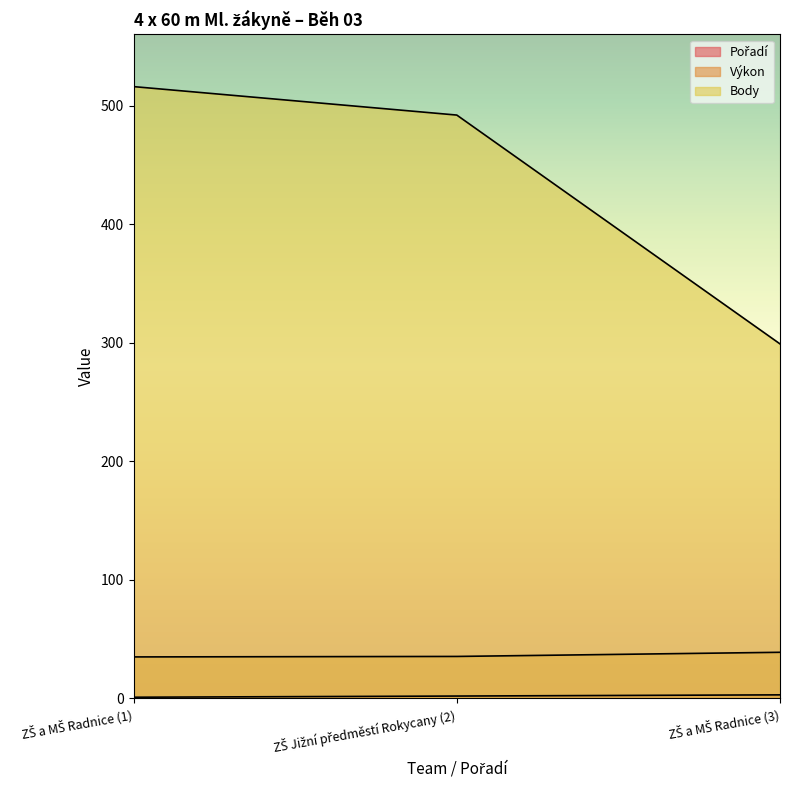

Reading left to right, extract all data points from this chart.

Pořadí: 1.0	2.0	3.0
Výkon: 35.0	35.4	38.9
Body: 516.0	492.0	299.0